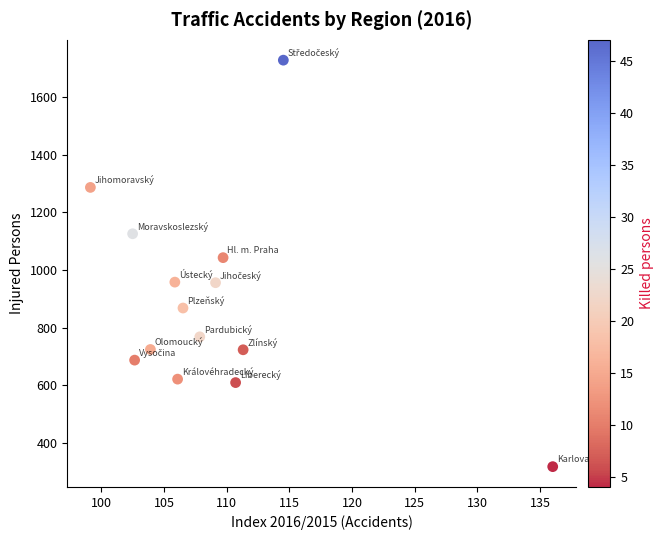

What Y value in the scatter plot is closest to 1023?

1043